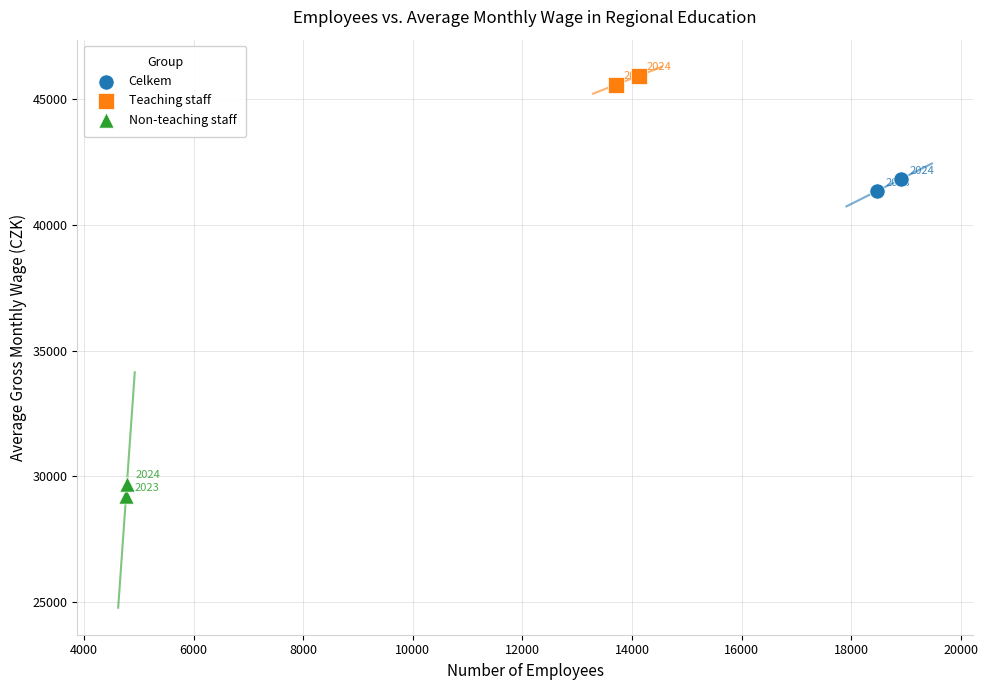

What are all the series names shown in the legend?

Celkem, Teaching staff, Non-teaching staff